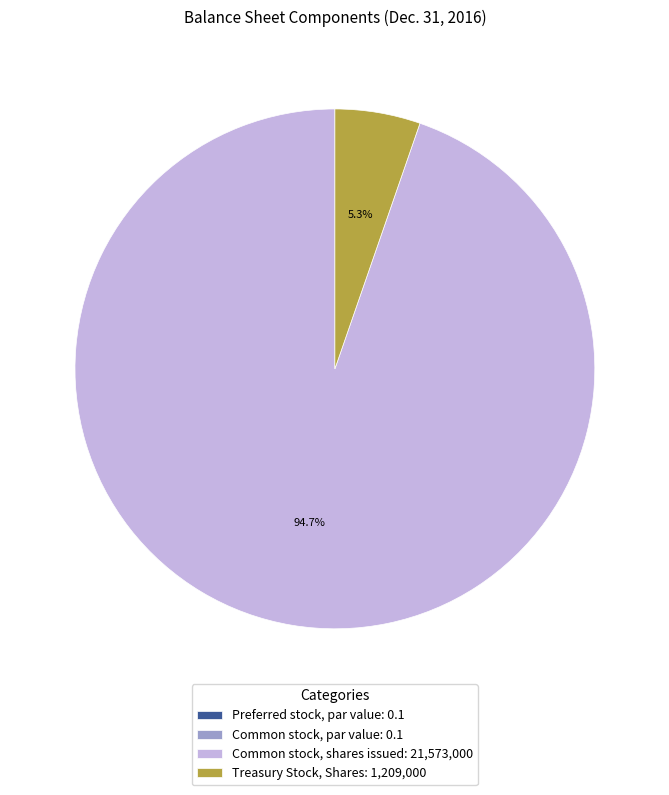

To the nearest percent, what is the average slice percentage?

25%